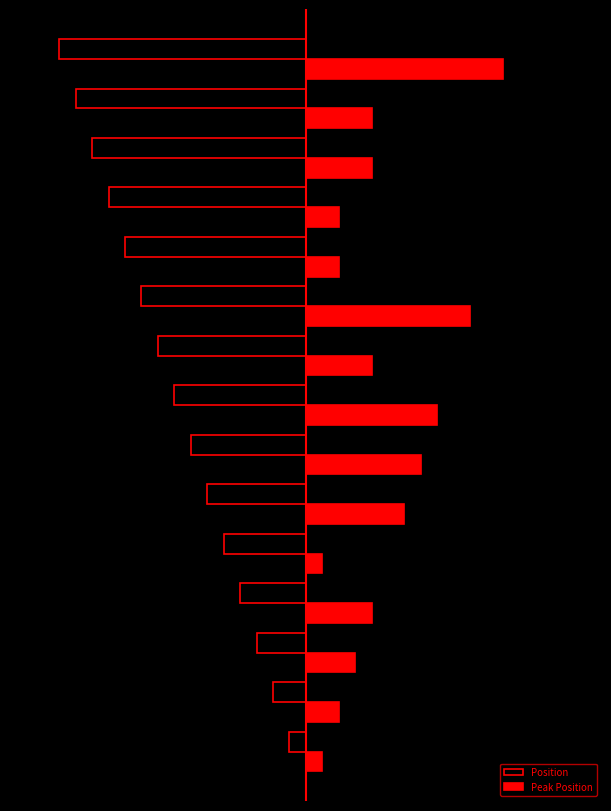

What are all the series names shown in the legend?

Position, Peak Position